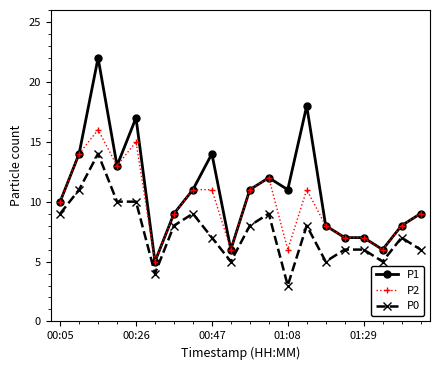

What is the value of the P1 point at the 17th from the left?

7